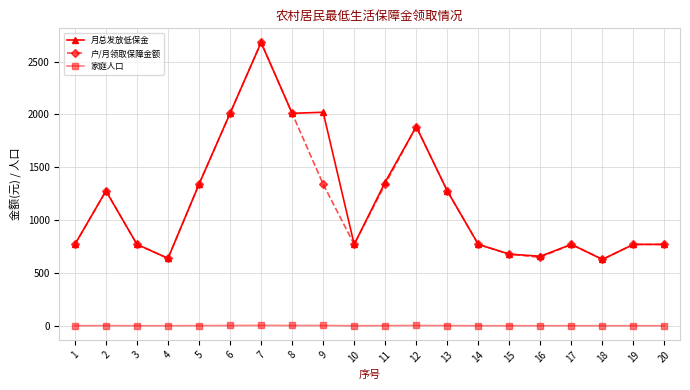

Is the value of 家庭人口 at 17 greater than the value of 户/月领取保障金额 at 7?

No